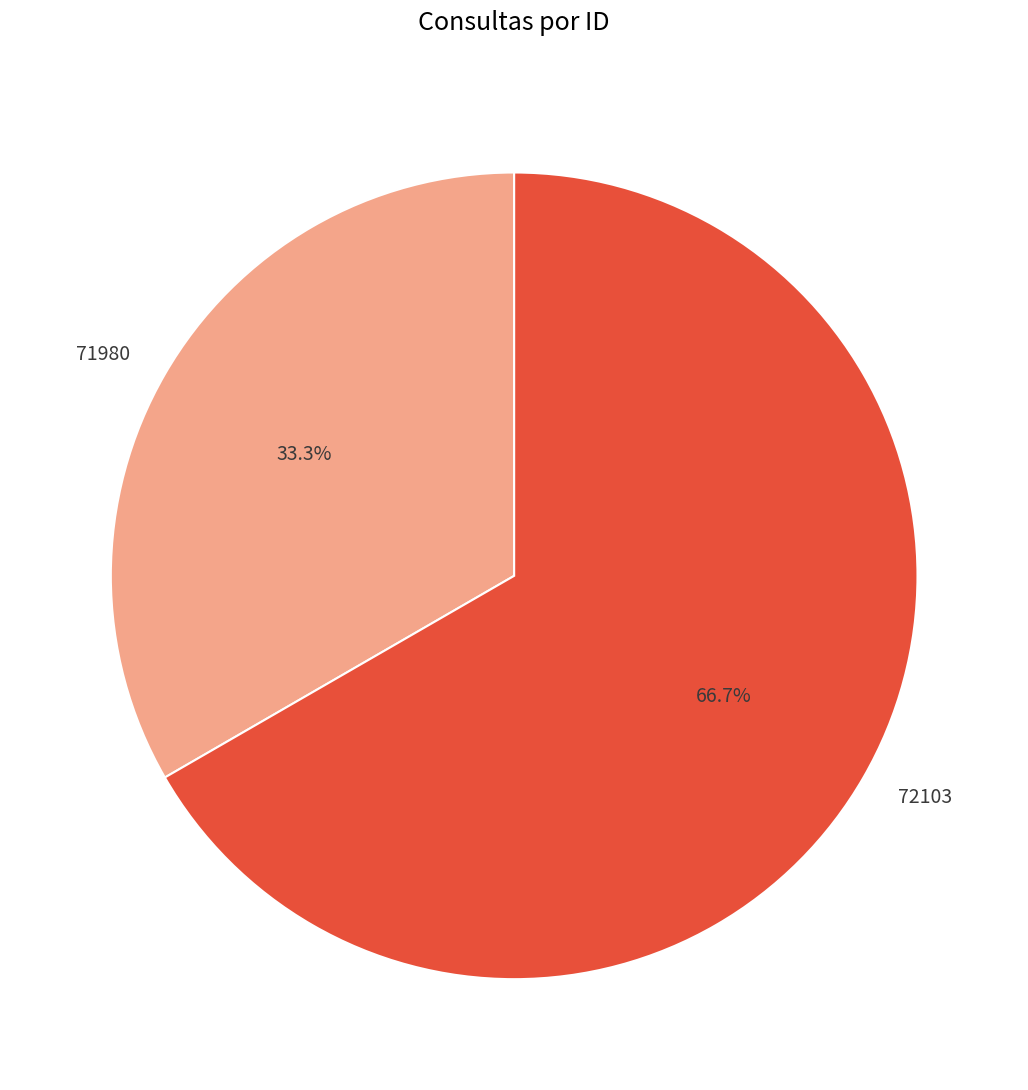

To the nearest percent, what is the difference between the largest and smallest slice percentages?

33%